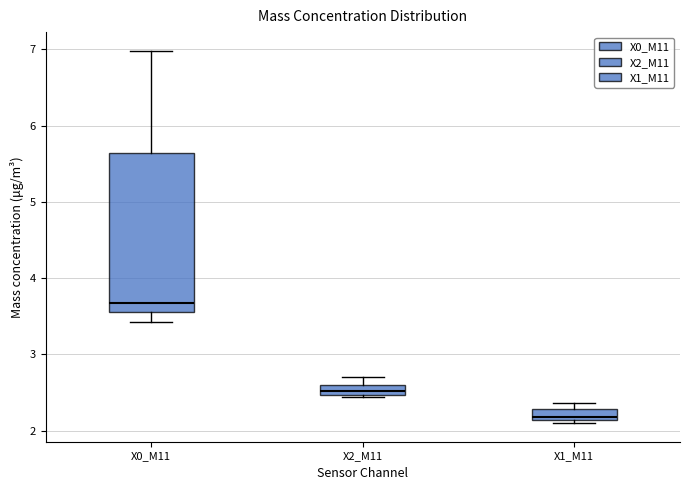

Which box is the tallest, from its lower edge to its upper edge?

X0_M11